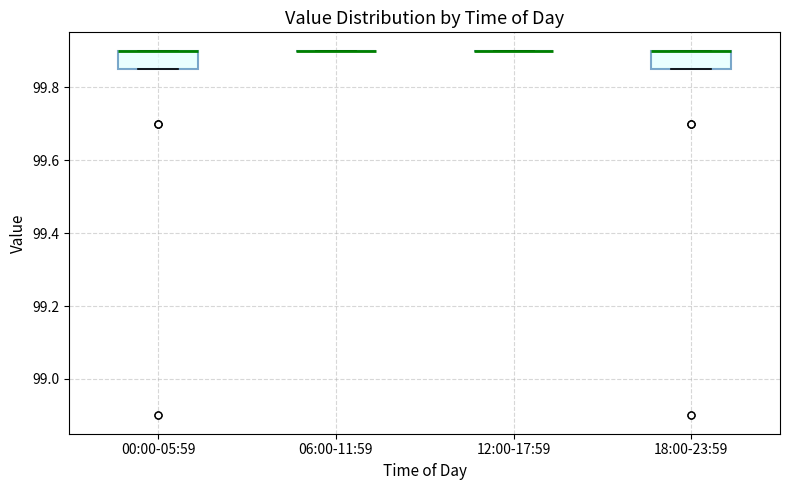

Where is the lower edge of the box for 00:00-05:59 on the y-axis? The values are not printed on the chart, so give them approximately, as read against the axis.

99.86